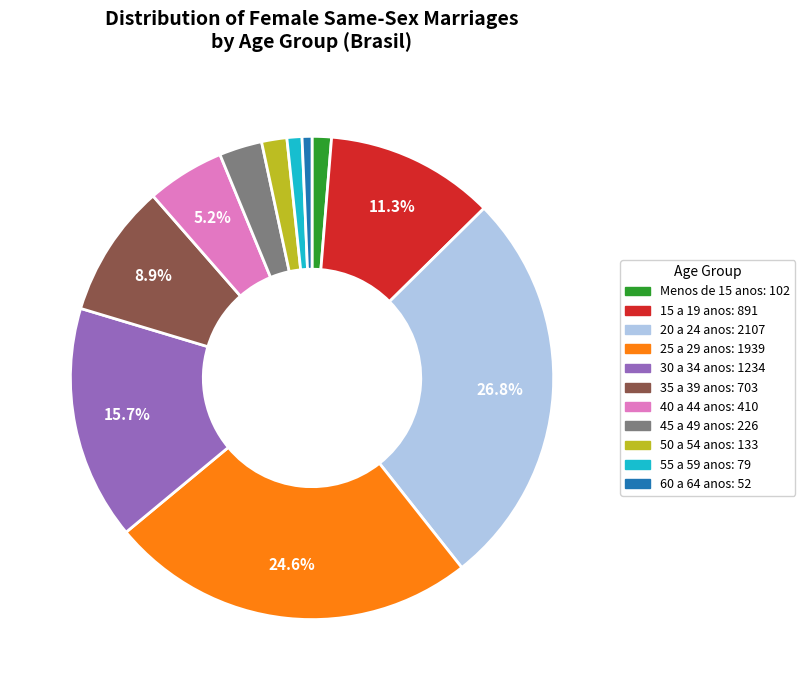

Which slice is the largest?

20 a 24 anos